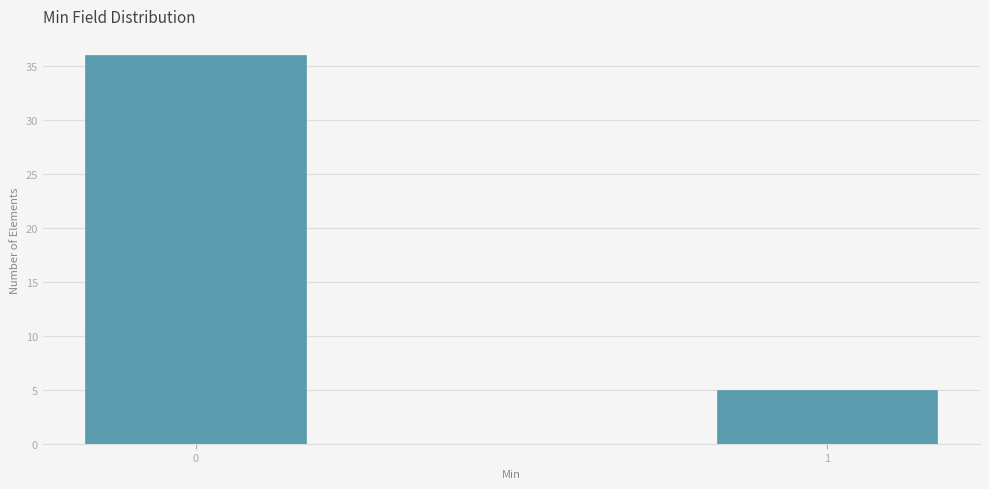

Reading left to right, transcribe all the data shown in this chart.

0=36	1=5